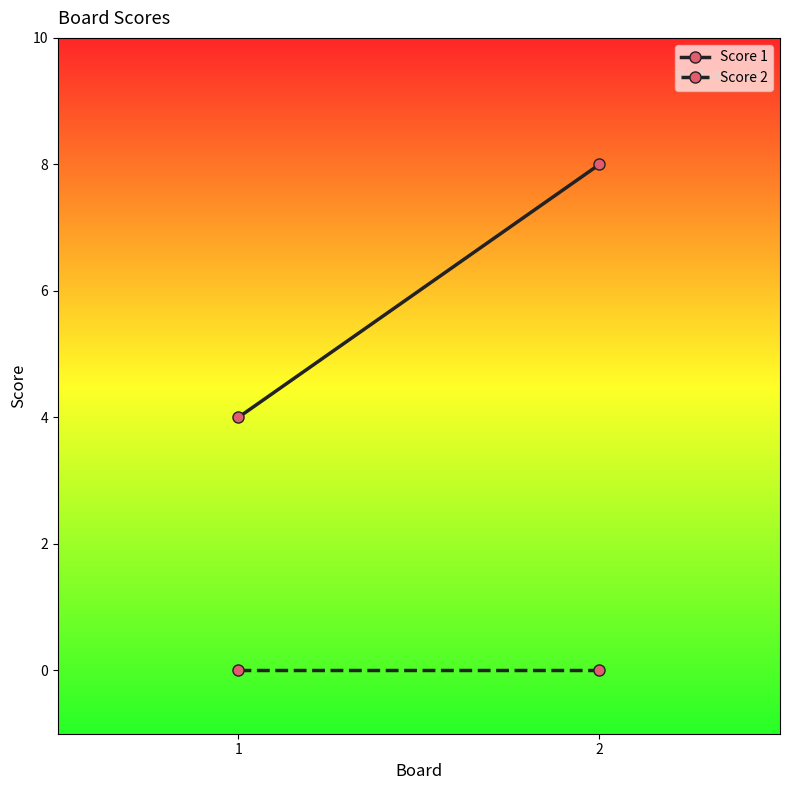

Reading left to right, transcribe all the data shown in this chart.

Score 1: 4	8
Score 2: 0	0